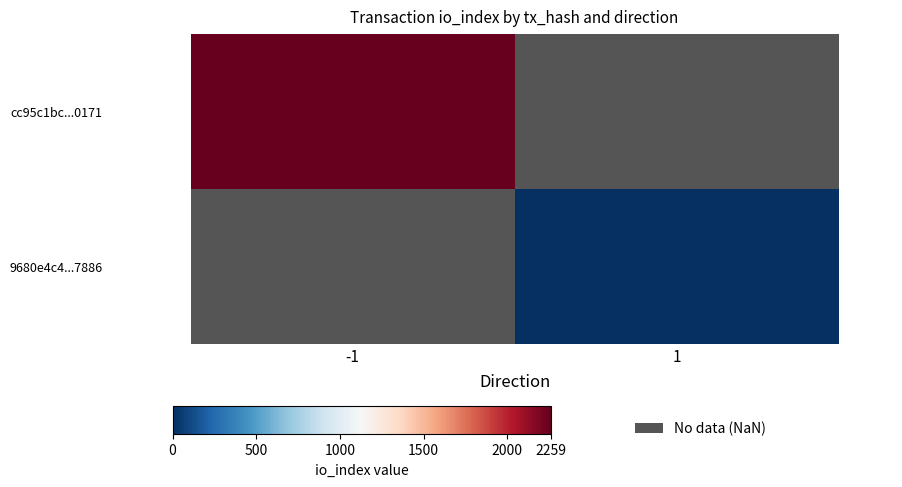

At which category is the sum across all series the highest?

-1